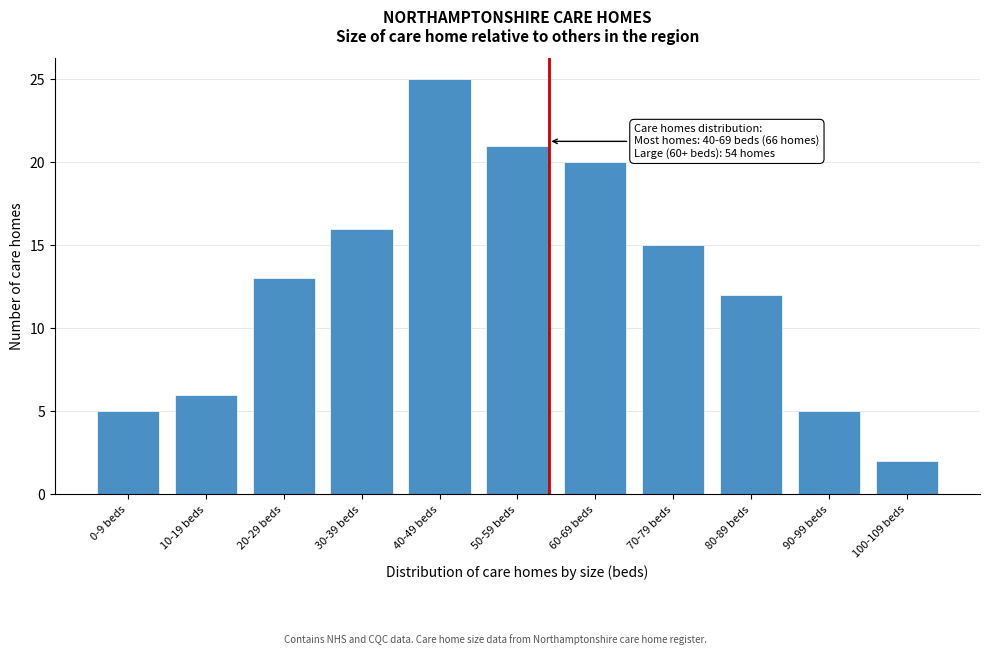

Reading left to right, transcribe all the data shown in this chart.

0-9 beds=5	10-19 beds=6	20-29 beds=13	30-39 beds=16	40-49 beds=25	50-59 beds=21	60-69 beds=20	70-79 beds=15	80-89 beds=12	90-99 beds=5	100-109 beds=2